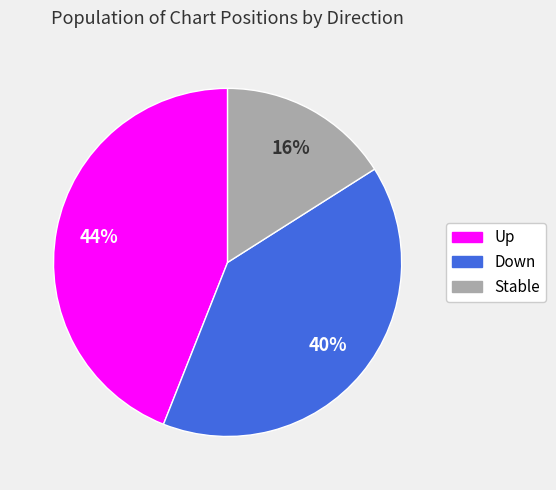

To the nearest percent, what is the difference between the largest and smallest slice percentages?

28%